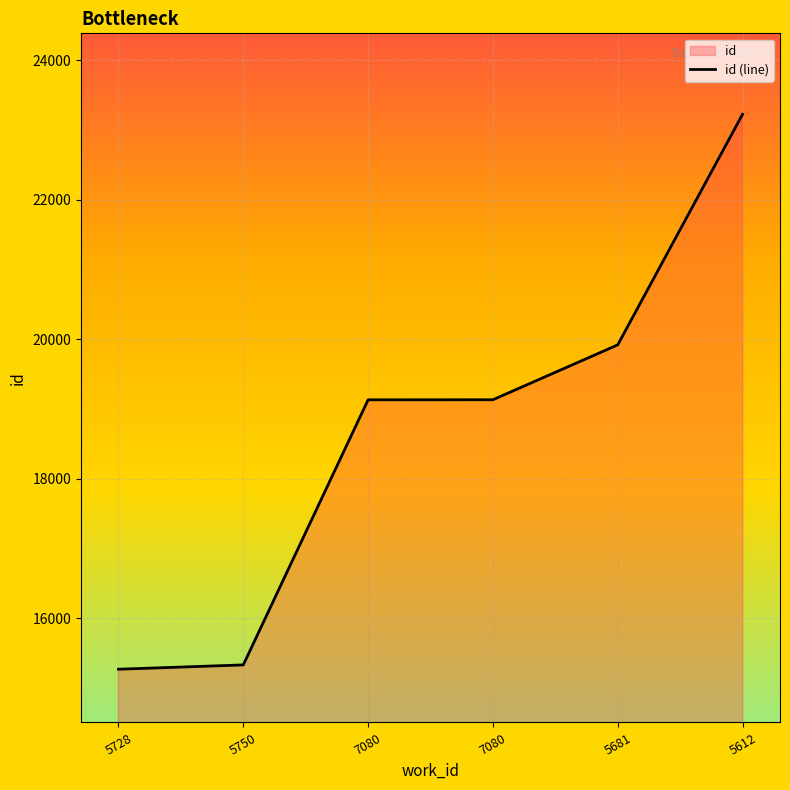

Rank the categories by value from highest to lowest.

5612, 5681, 7080, 7080, 5750, 5728